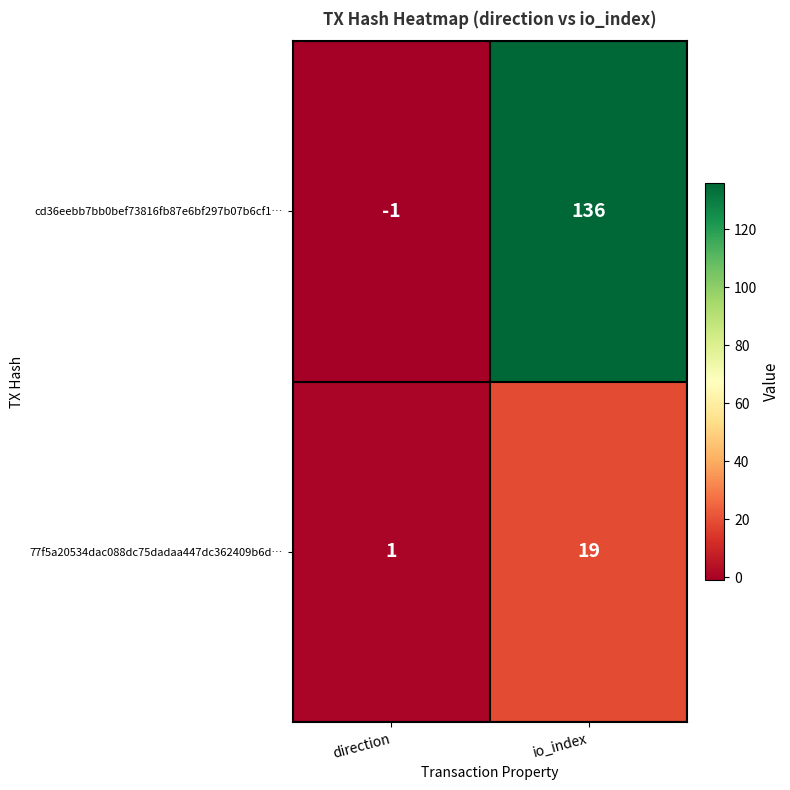

What is the sum of all 77f5a20534dac088dc75dadaa447dc362409b6d… values?

20